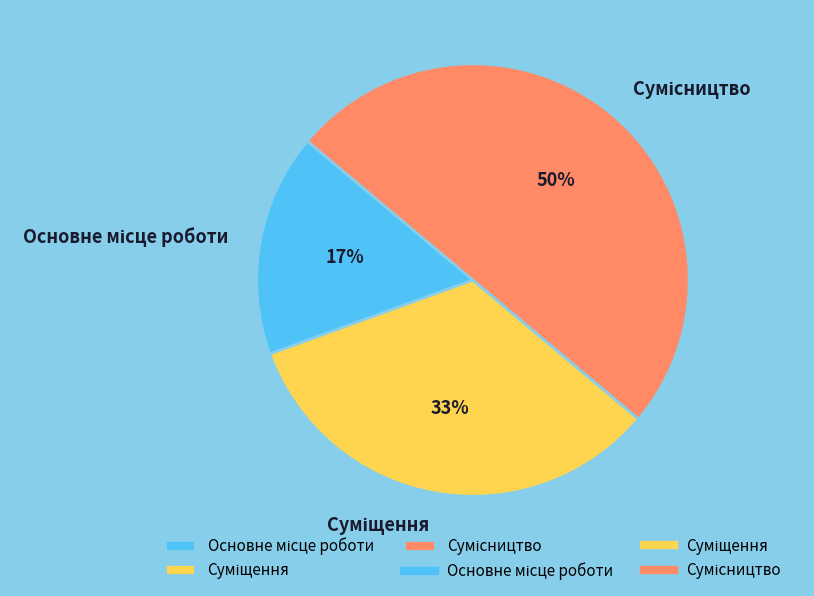

To the nearest percent, what is the difference between the largest and smallest slice percentages?

33%